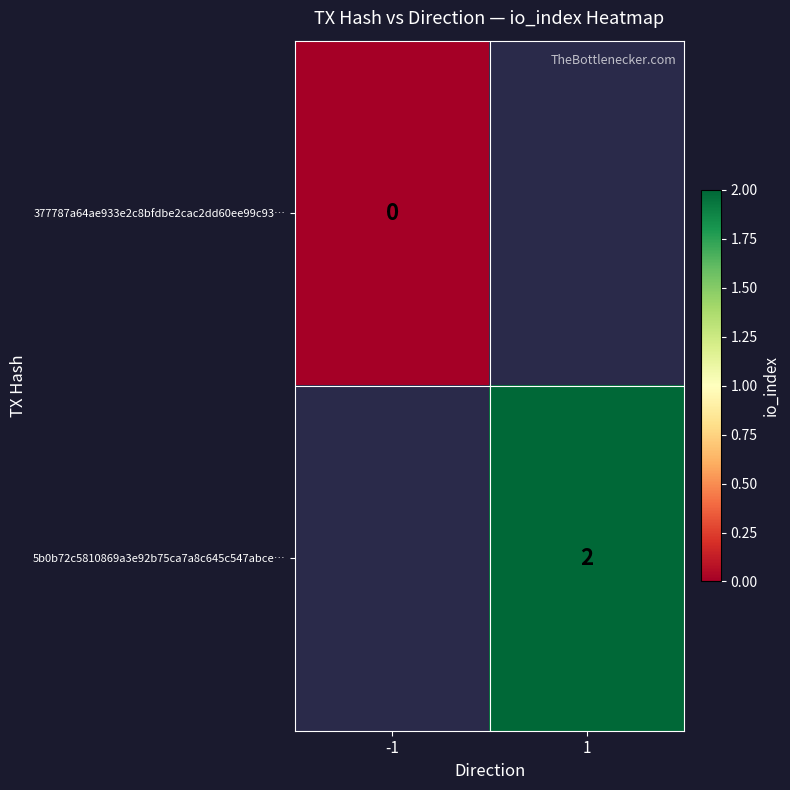

How many series are shown in this chart?

2